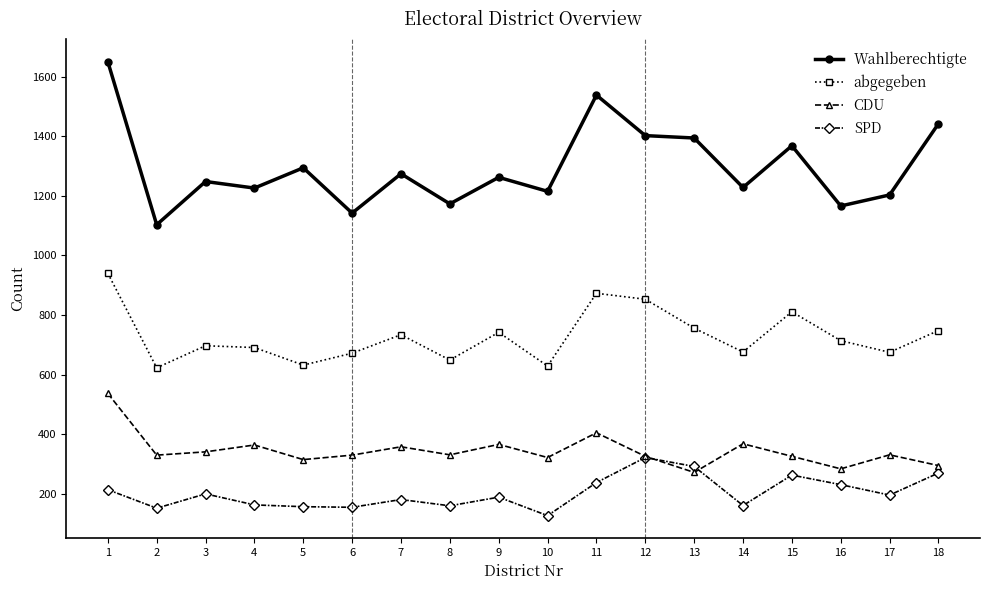

What is the highest value of the SPD series?

322